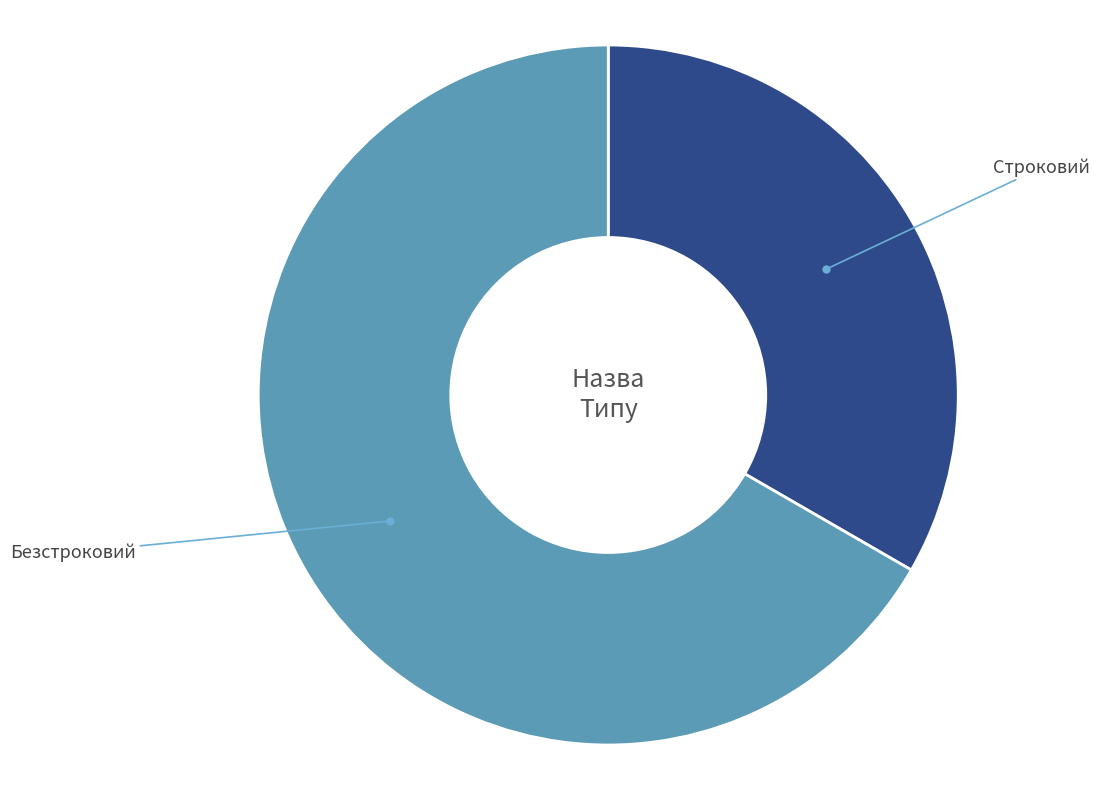

How many segments does this pie chart have?

2